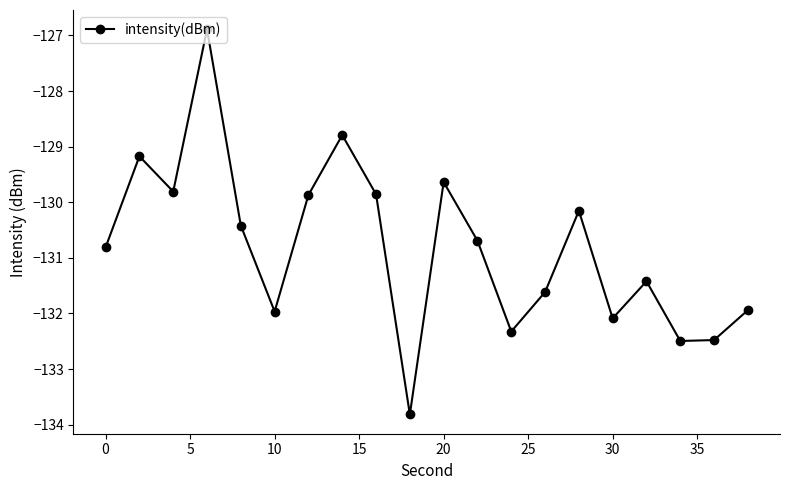

How many interior local valleys (lower than both neighbors) does the data have?

6